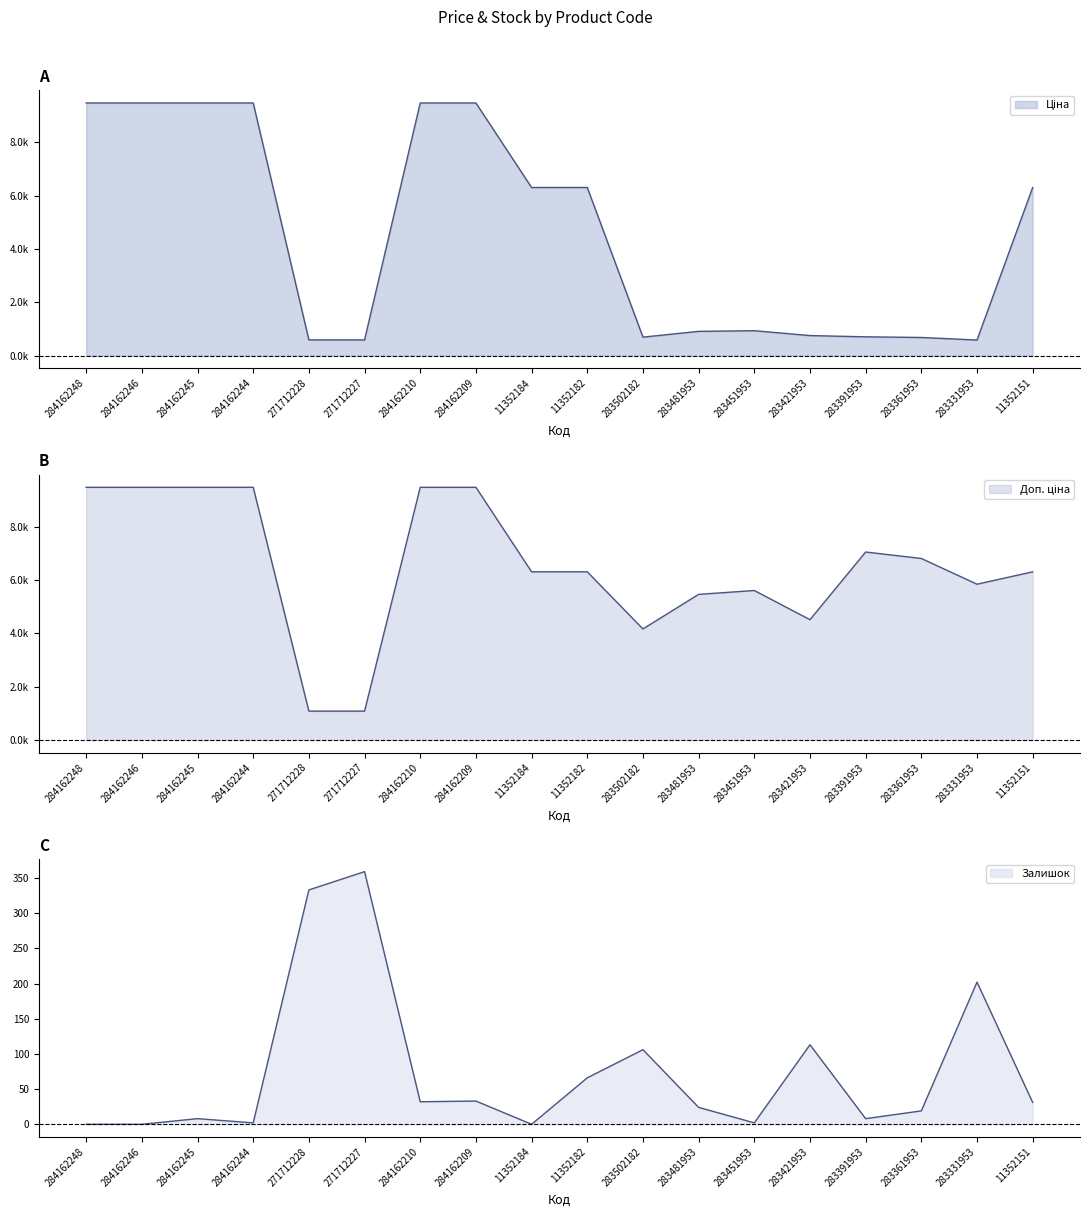

Is it true that Доп. ціна equals 13672.1 at 284162210?

False